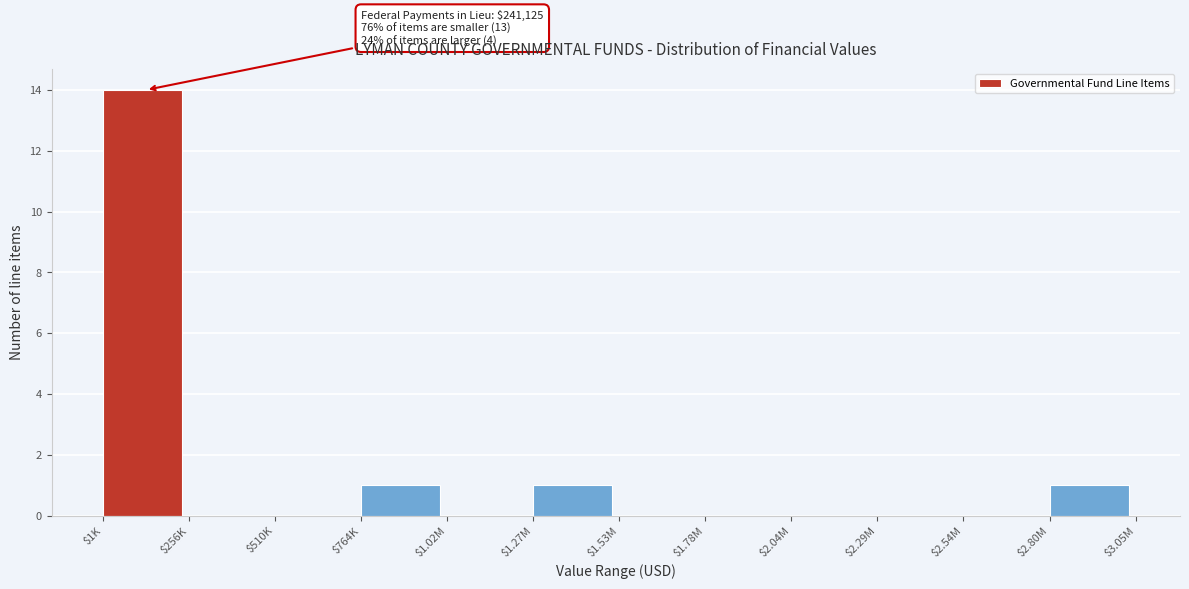

True or false: the data shows 0 at $2.29M.

True